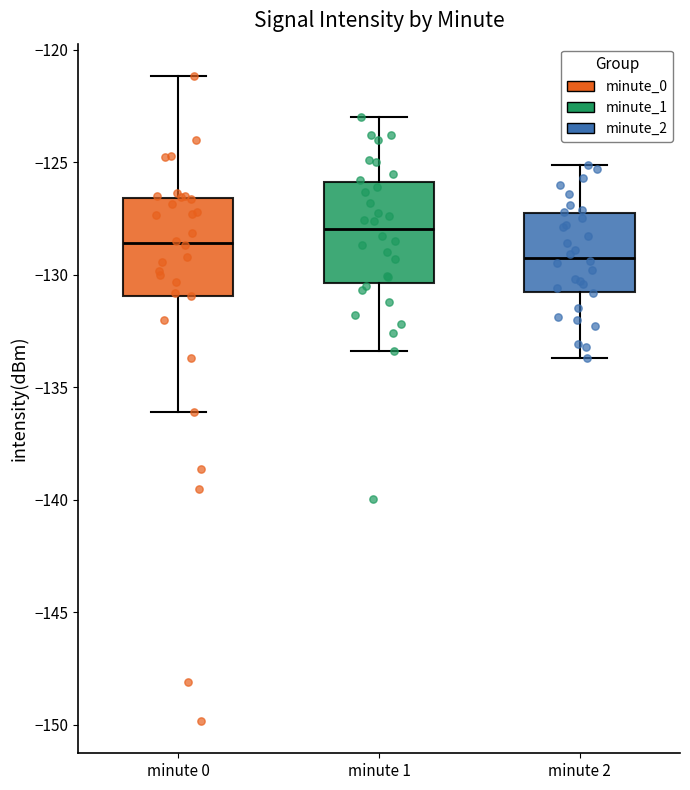

Reading left to right, read every box against the y-axis: the position of its median line, the range the box covers, and the ends of its whiskers. The values are not printed on the chart, so give them approximately, as read against the axis.

minute 0: median -128.5, box -131.0 to -126.5, whiskers -136.0 to -121.0
minute 1: median -128.0, box -130.5 to -126.0, whiskers -133.5 to -123.0
minute 2: median -129.0, box -130.5 to -127.5, whiskers -133.5 to -125.0